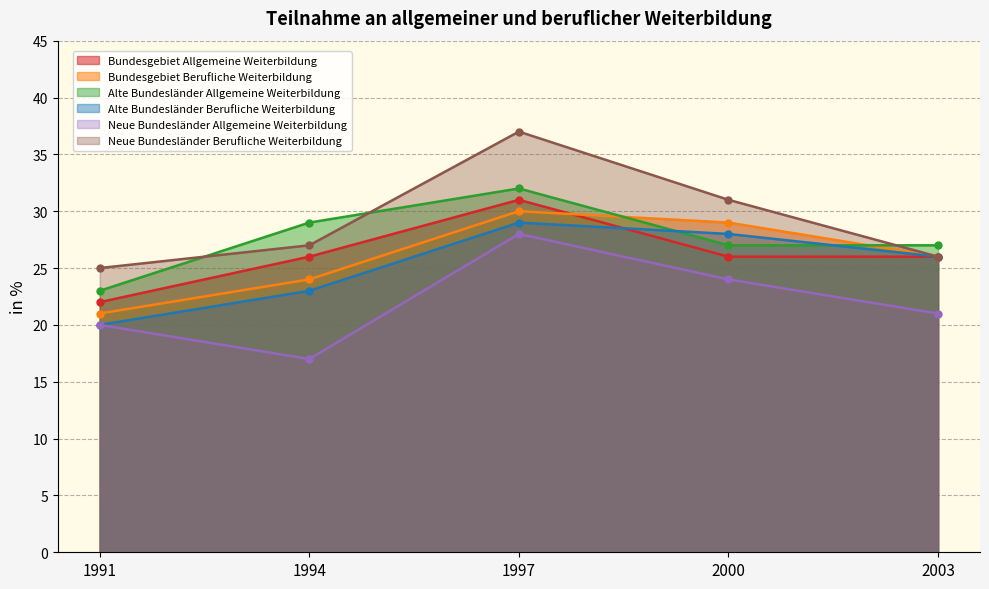

True or false: Neue Bundesländer Allgemeine Weiterbildung and Alte Bundesländer Allgemeine Weiterbildung intersect in this chart.

False